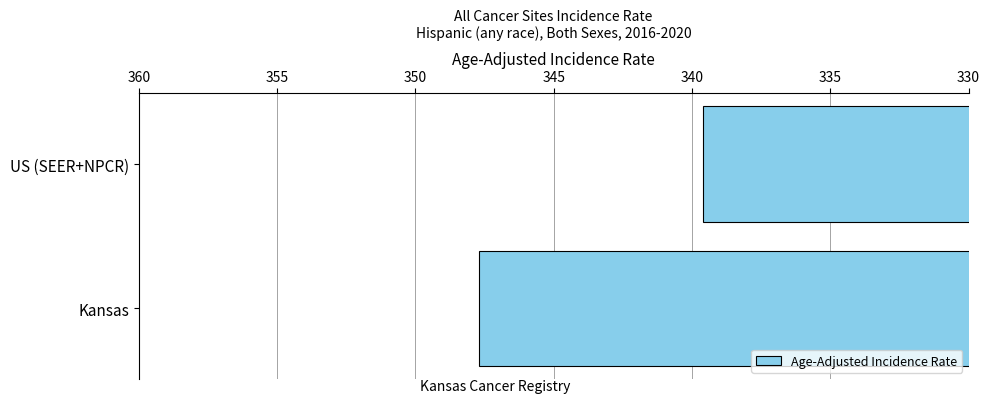

What is the smallest value displayed?

339.6